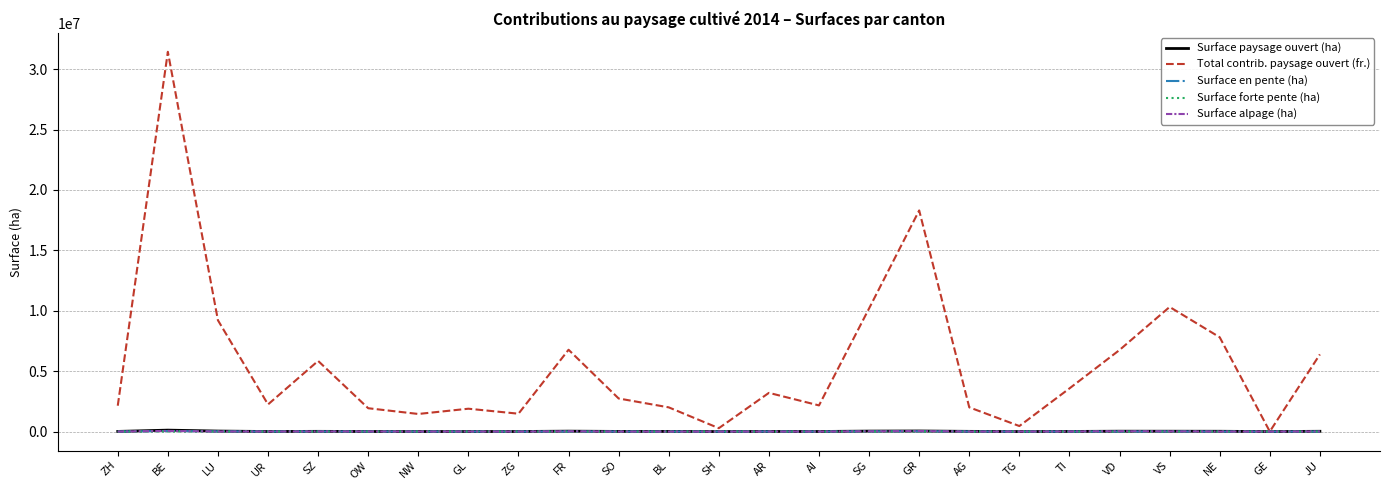

What is the difference between the second highest and minimum values in the Surface en pente (ha) series?

28713.4